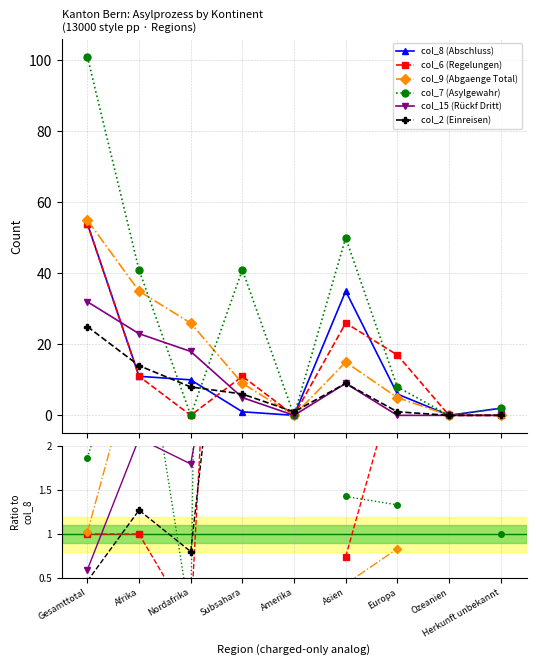

What is the spread (max minus min) of values at Herkunft unbekannt?

2.0